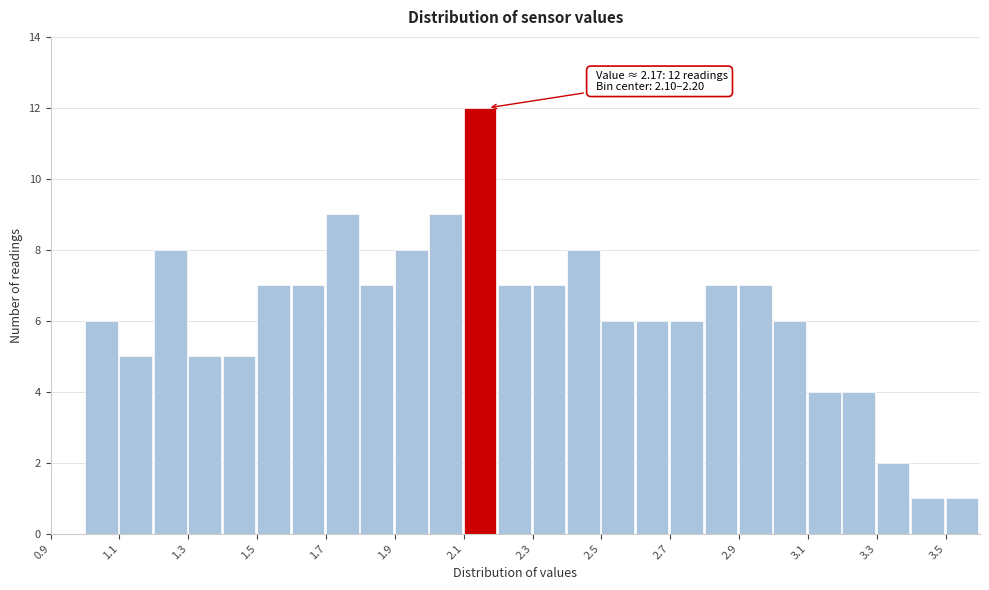

Over which range of the x-axis is the bar tallest?

2.1 to 2.2